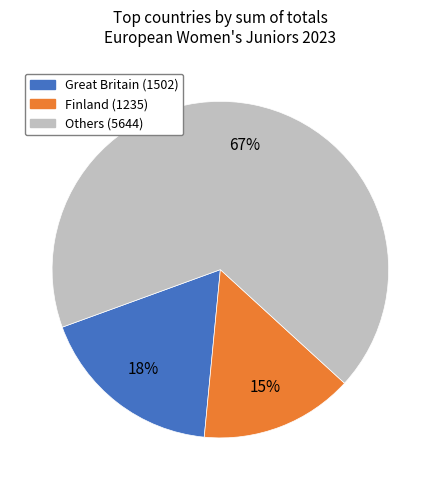

To the nearest percent, what is the average slice percentage?

33%